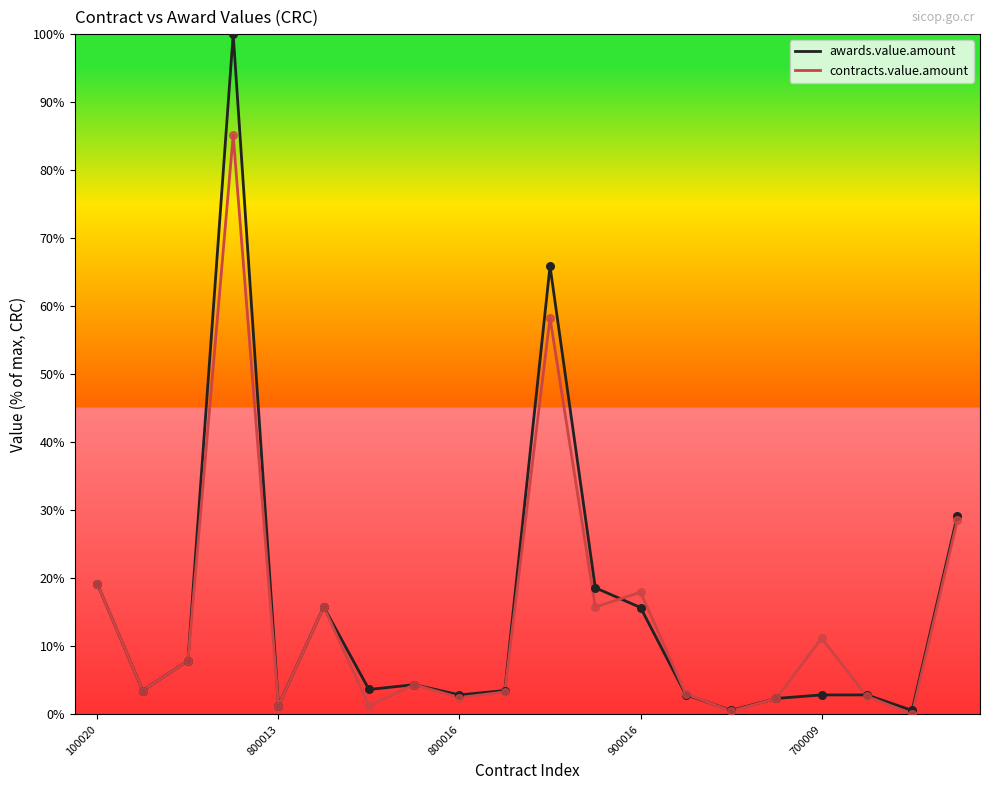

Rank the series by their maximum value, from lowest to highest.

contracts.value.amount, awards.value.amount